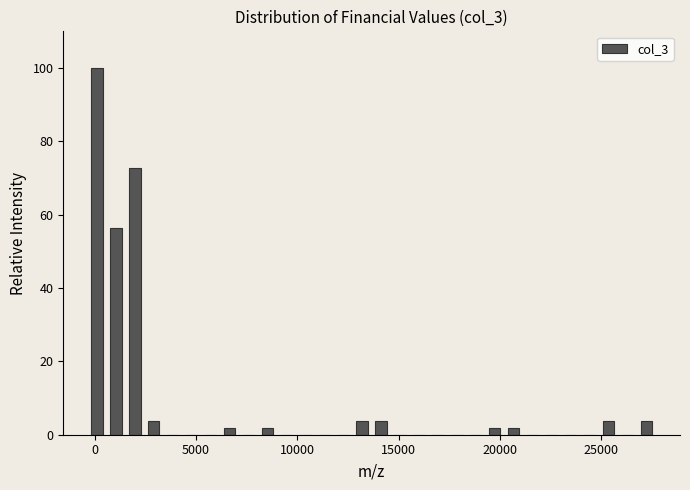

Read against the x-axis, roughly where is the centre of the tallest bar?

0